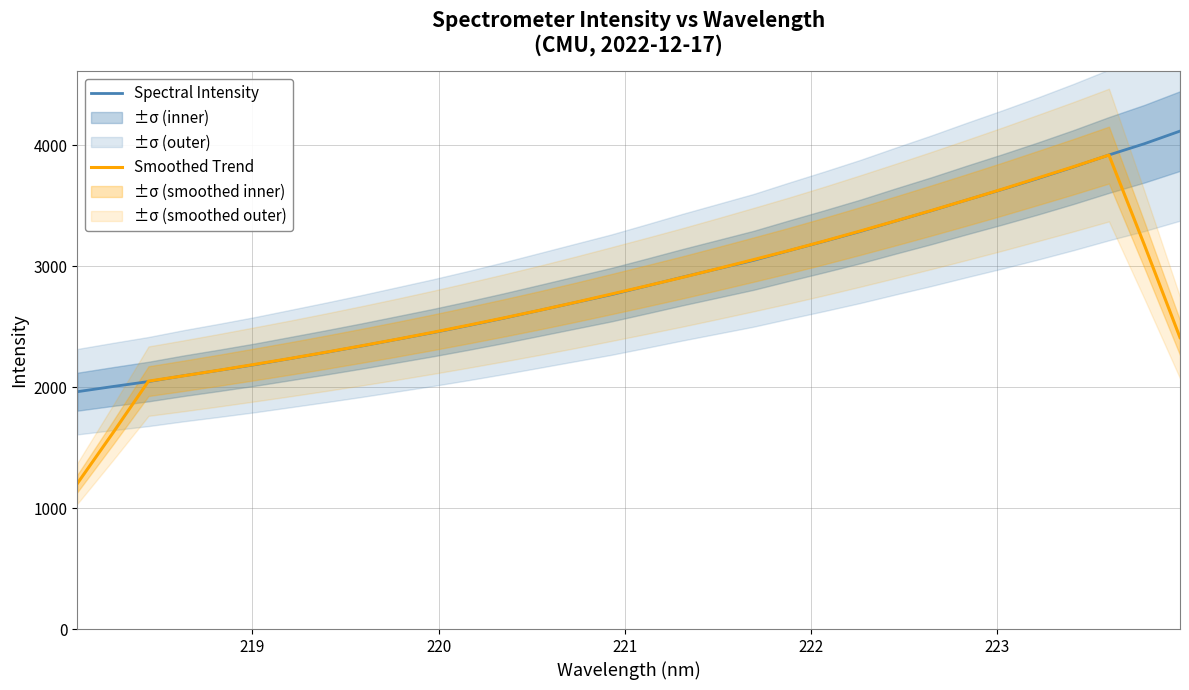

What is the lowest value of the Spectral Intensity series?

1962.7